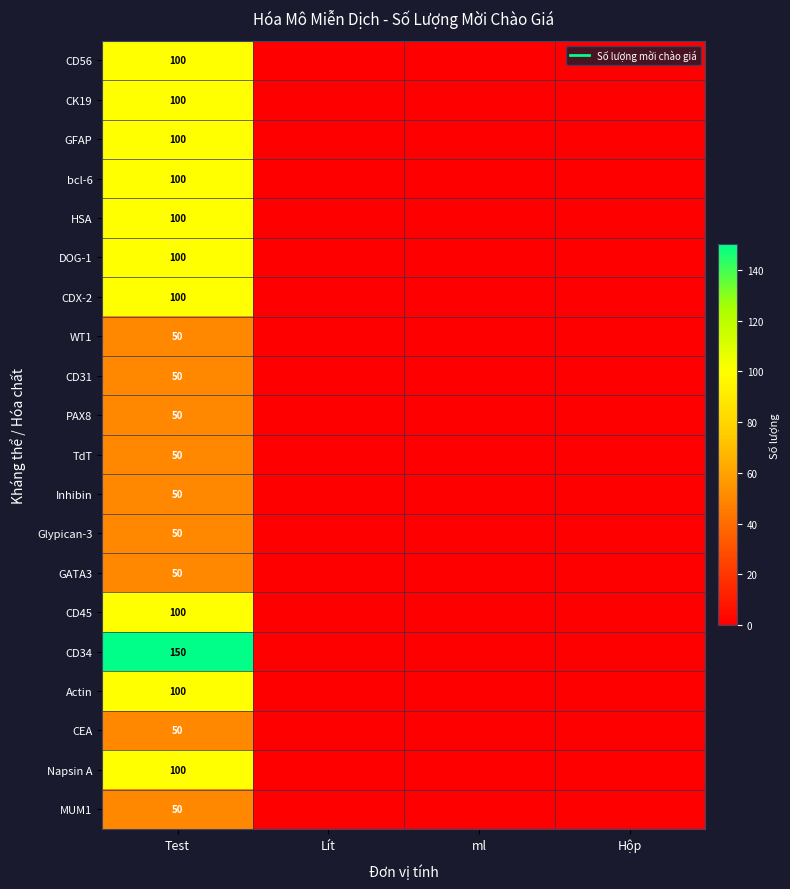

Which series has the largest range (max minus min)?

CD34